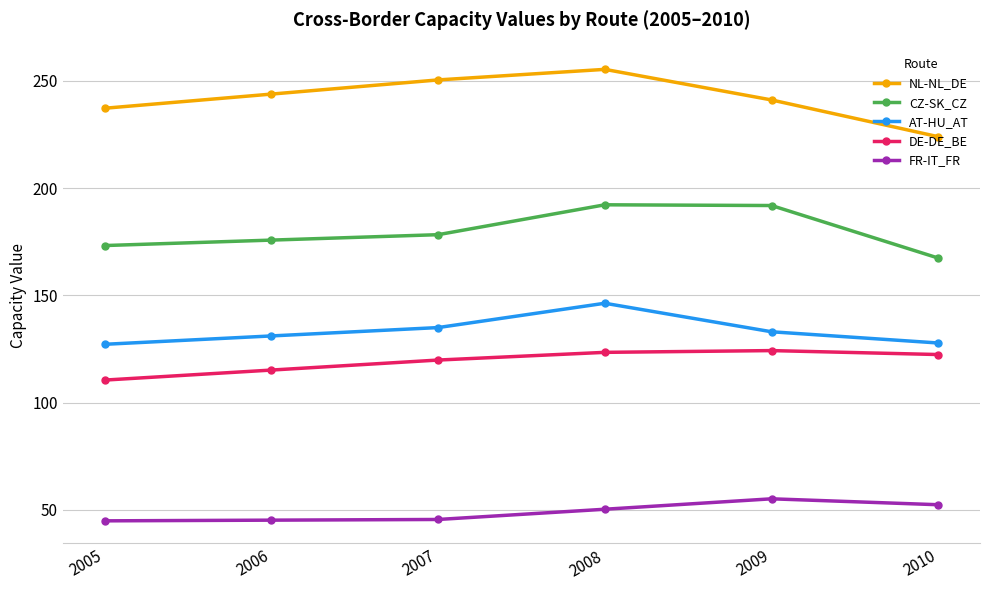

What is the total value across all series at 2005?

693.2